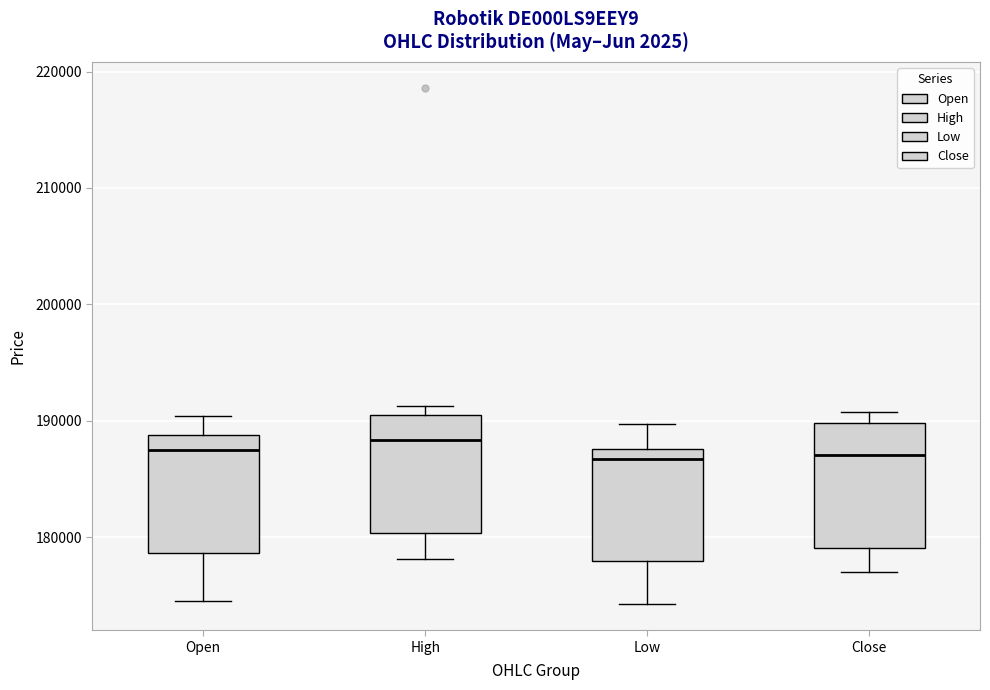

Where is the lower edge of the box for High on the y-axis? The values are not printed on the chart, so give them approximately, as read against the axis.

180000